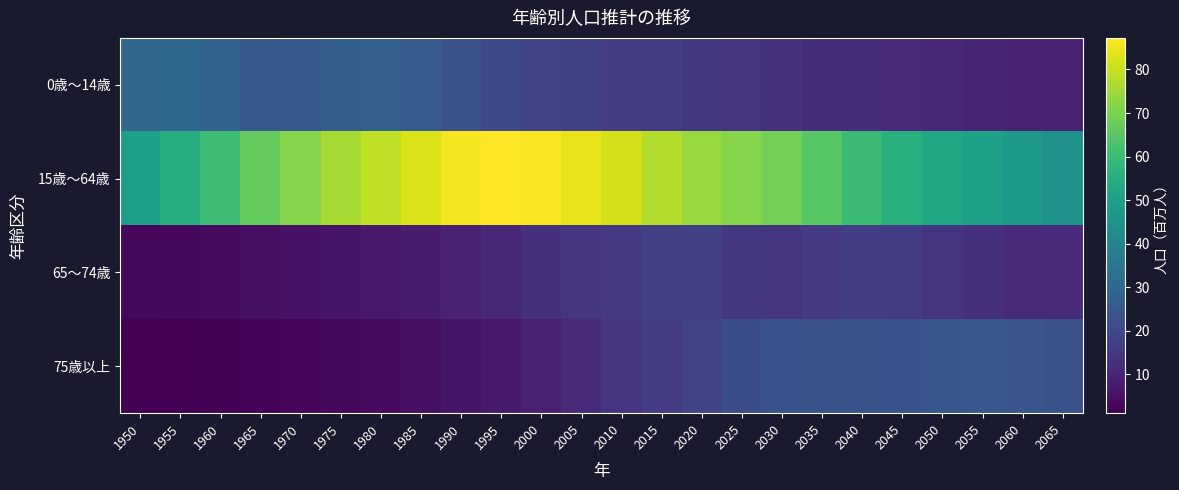

At which category is the sum across all series the highest?

2010